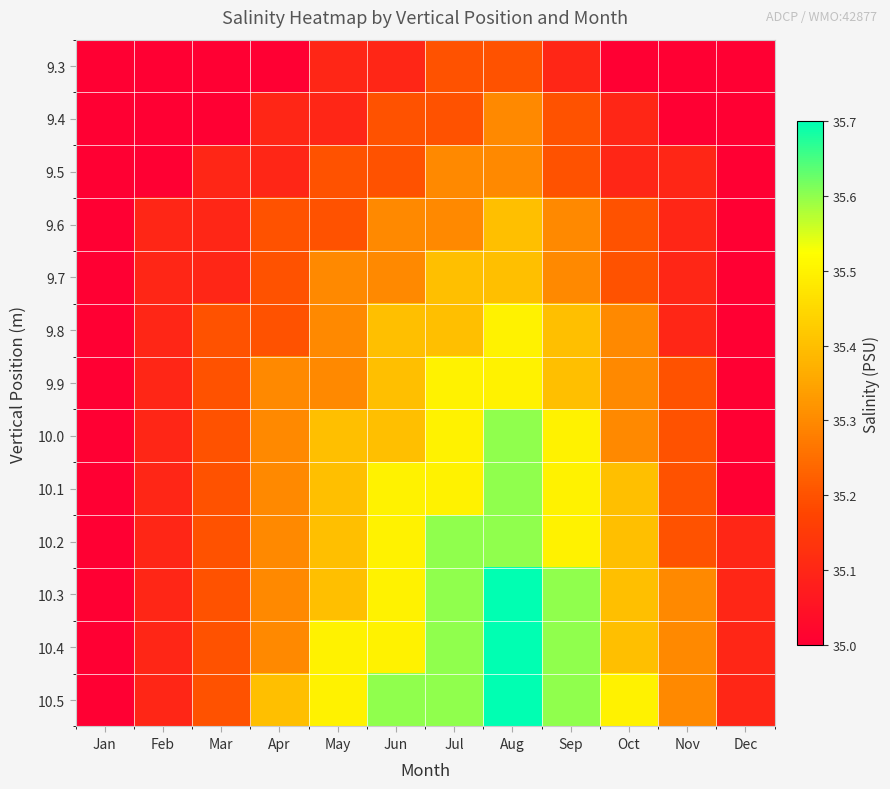

Between Feb and Jan, which is larger?

Feb